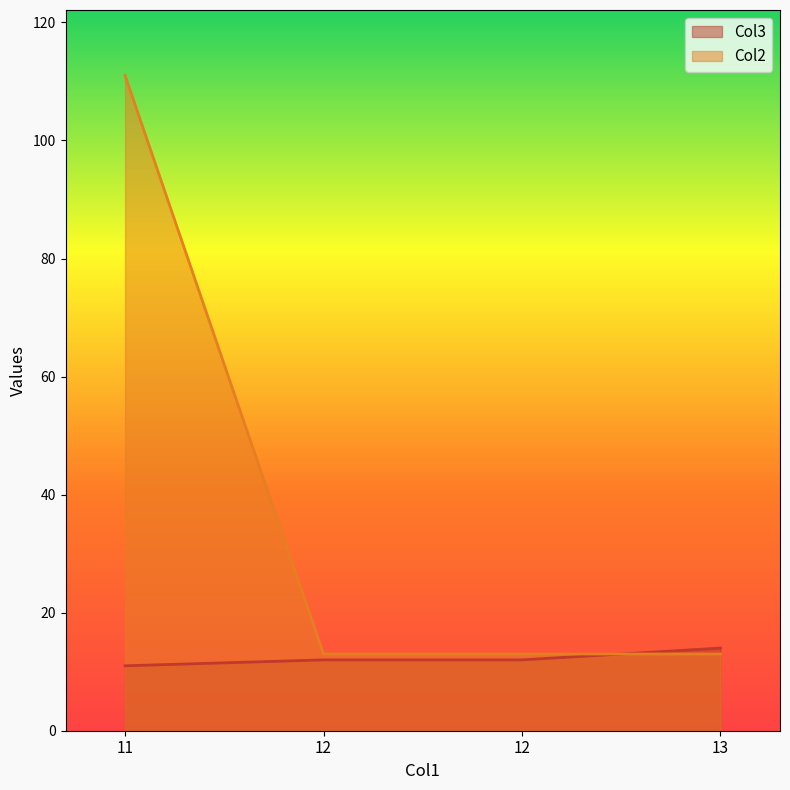

Which category has the lowest value in the Col2 series?

12